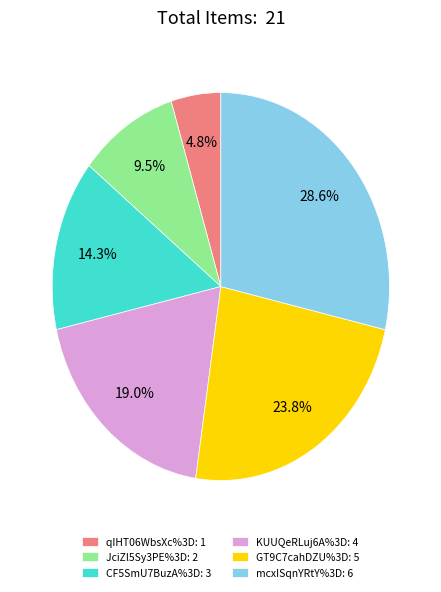

To the nearest percent, what percentage of the pie is qIHT06WbsXc%3D?

5%